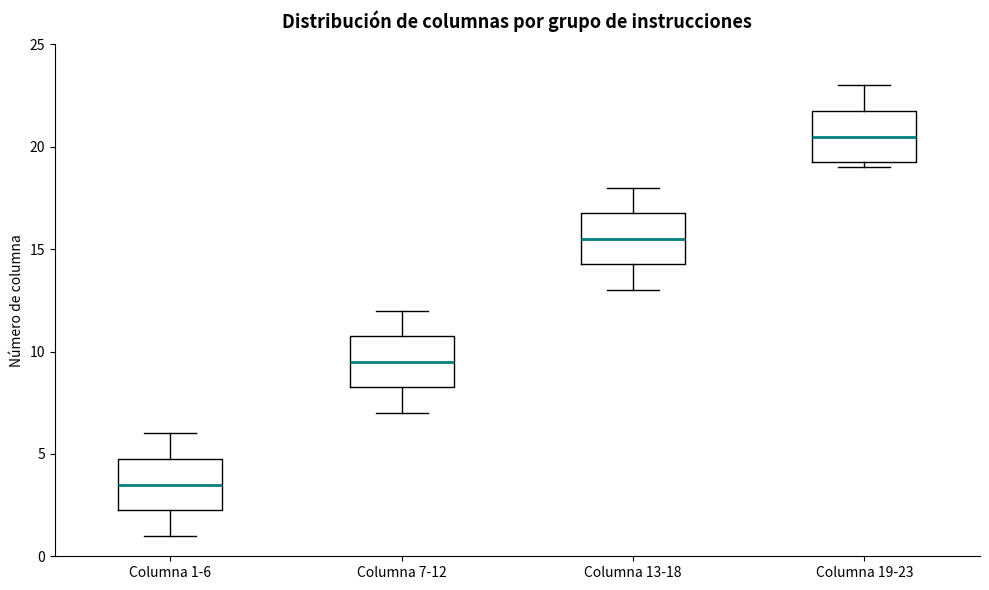

Reading left to right, read every box against the y-axis: the position of its median line, the range the box covers, and the ends of its whiskers. The values are not printed on the chart, so give them approximately, as read against the axis.

Columna 1-6: median 3.5, box 2.5 to 5.0, whiskers 1.0 to 6.0
Columna 7-12: median 9.5, box 8.5 to 11.0, whiskers 7.0 to 12.0
Columna 13-18: median 15.5, box 14.5 to 17.0, whiskers 13.0 to 18.0
Columna 19-23: median 20.5, box 19.5 to 22.0, whiskers 19.0 to 23.0